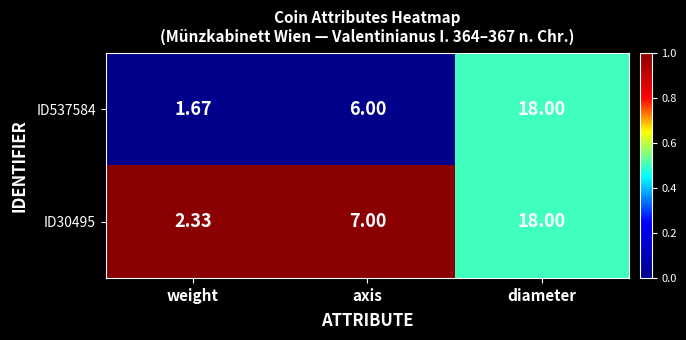

Which label corresponds to the smallest value in the chart?

weight